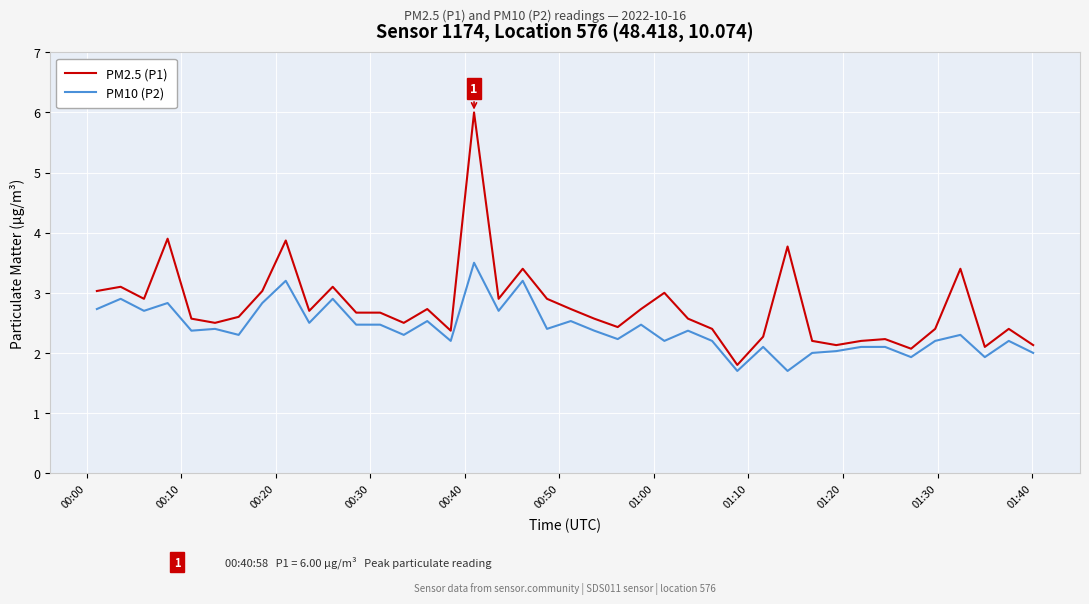

Reading left to right, extract all data points from this chart.

PM2.5 (P1): 3.0	3.1	2.9	3.9	2.6	2.5	2.6	3.0	3.9	2.7	3.1	2.7	2.7	2.5	2.7	2.4	6.0	2.9	3.4	2.9	2.7	2.6	2.4	2.7	3.0	2.6	2.4	1.8	2.3	3.8	2.2	2.1	2.2	2.2	2.1	2.4	3.4	2.1	2.4	2.1
PM10 (P2): 2.7	2.9	2.7	2.8	2.4	2.4	2.3	2.8	3.2	2.5	2.9	2.5	2.5	2.3	2.5	2.2	3.5	2.7	3.2	2.4	2.5	2.4	2.2	2.5	2.2	2.4	2.2	1.7	2.1	1.7	2.0	2.0	2.1	2.1	1.9	2.2	2.3	1.9	2.2	2.0